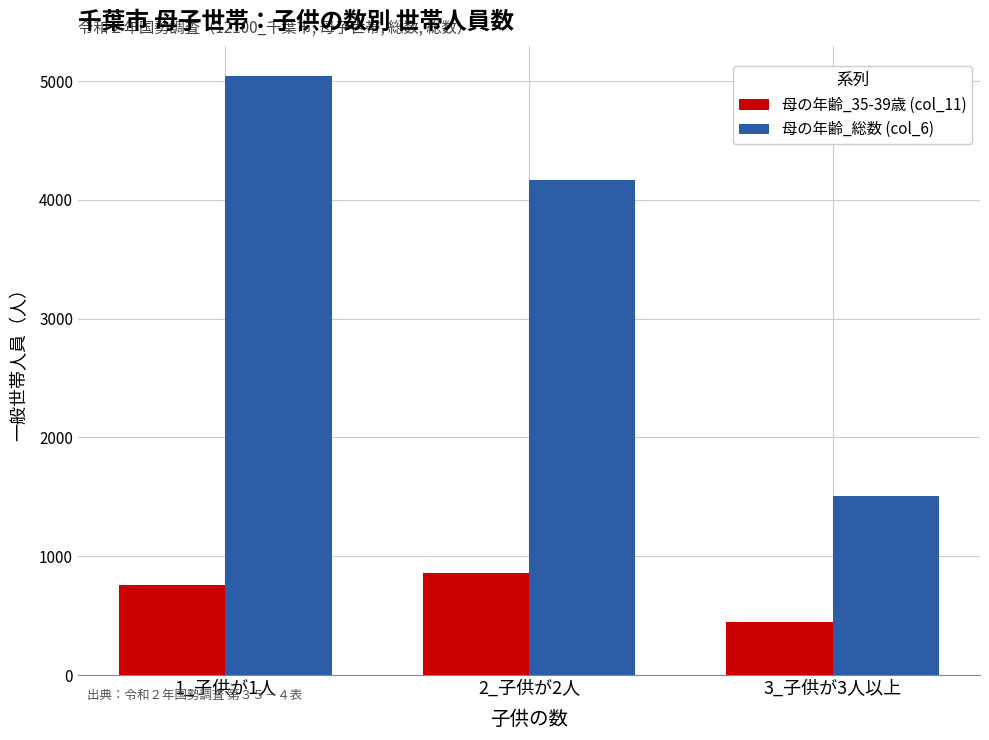

What is the smallest value displayed?

446